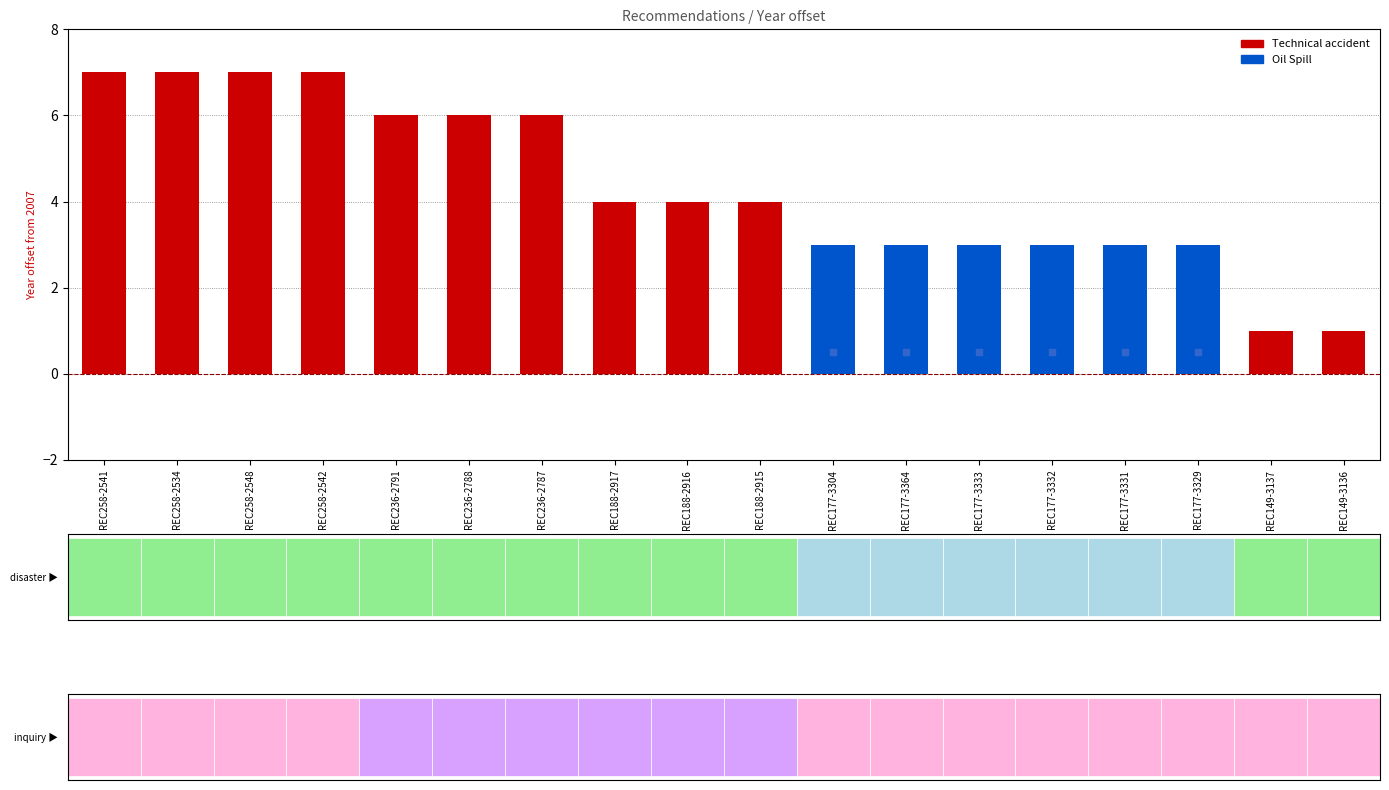

Between REC258-2548 and REC236-2787, which is larger?

REC258-2548